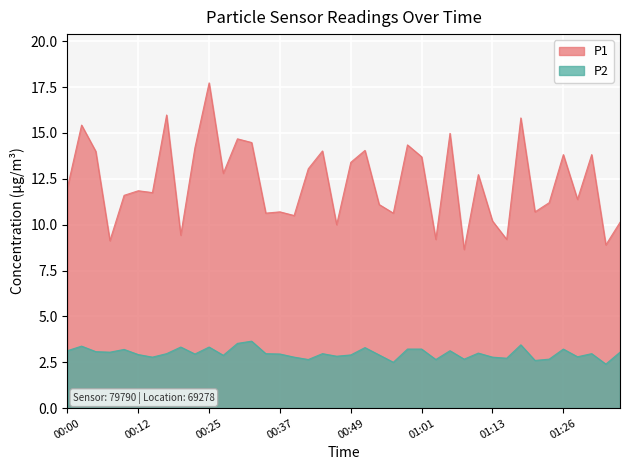

True or false: P2 and P1 cross at least once.

False